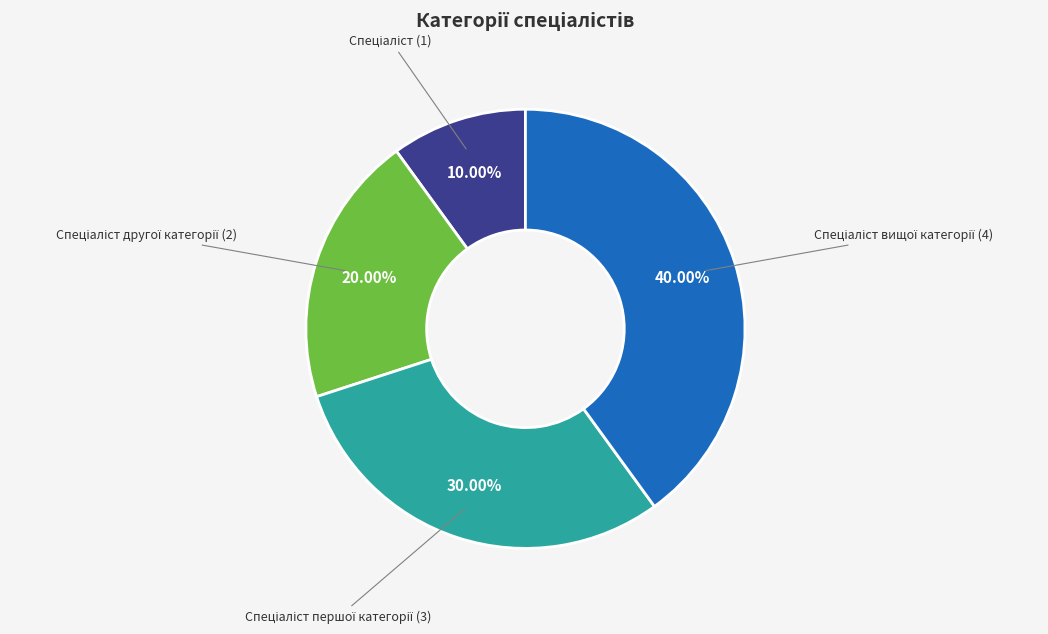

Does any single category account for the majority?

No